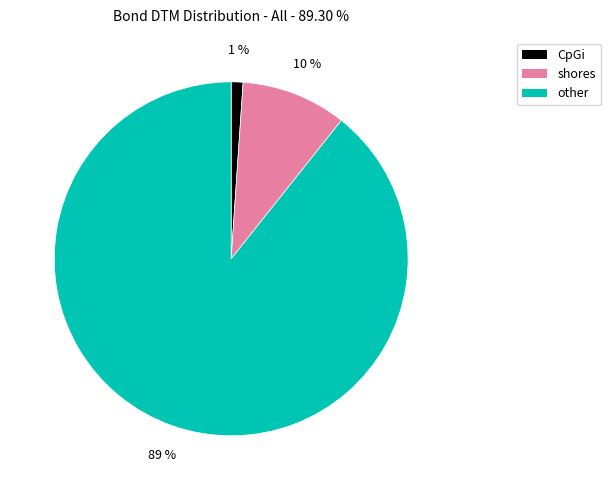

To the nearest percent, what is the average slice percentage?

33%